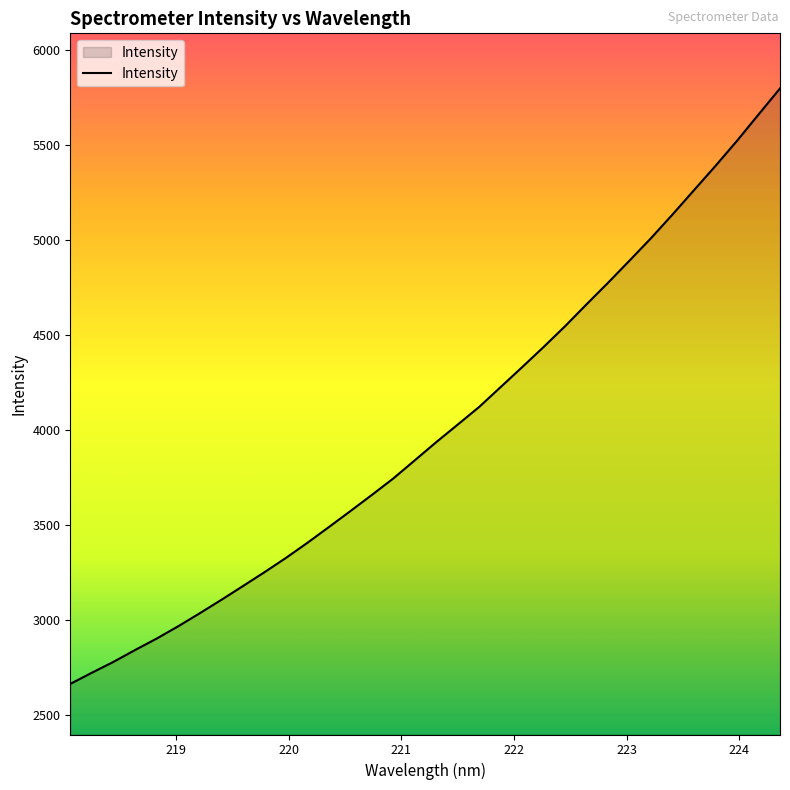

What is the greatest value displayed?

5798.2